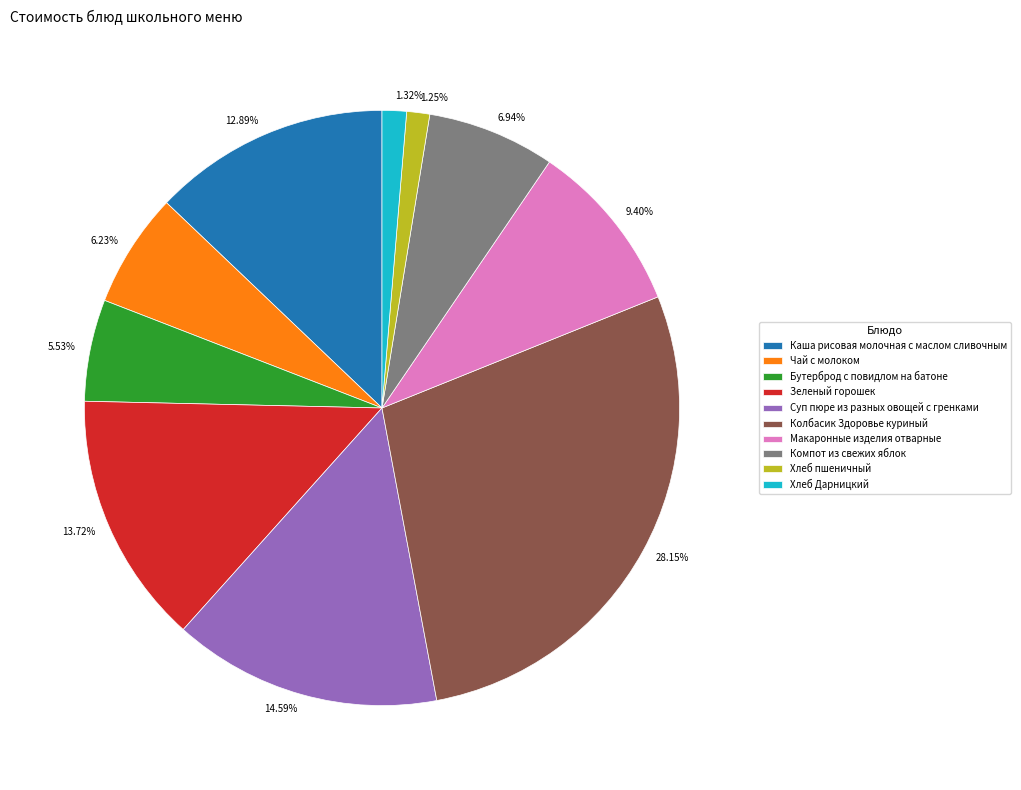

What percentage is NOT represented by Компот из свежих яблок?

93.1%